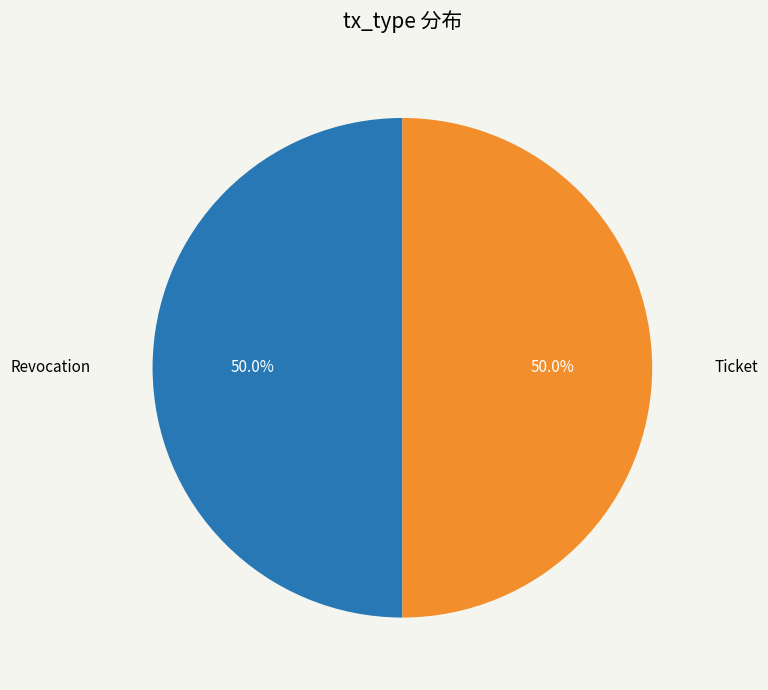

How many slices are in this pie chart?

2